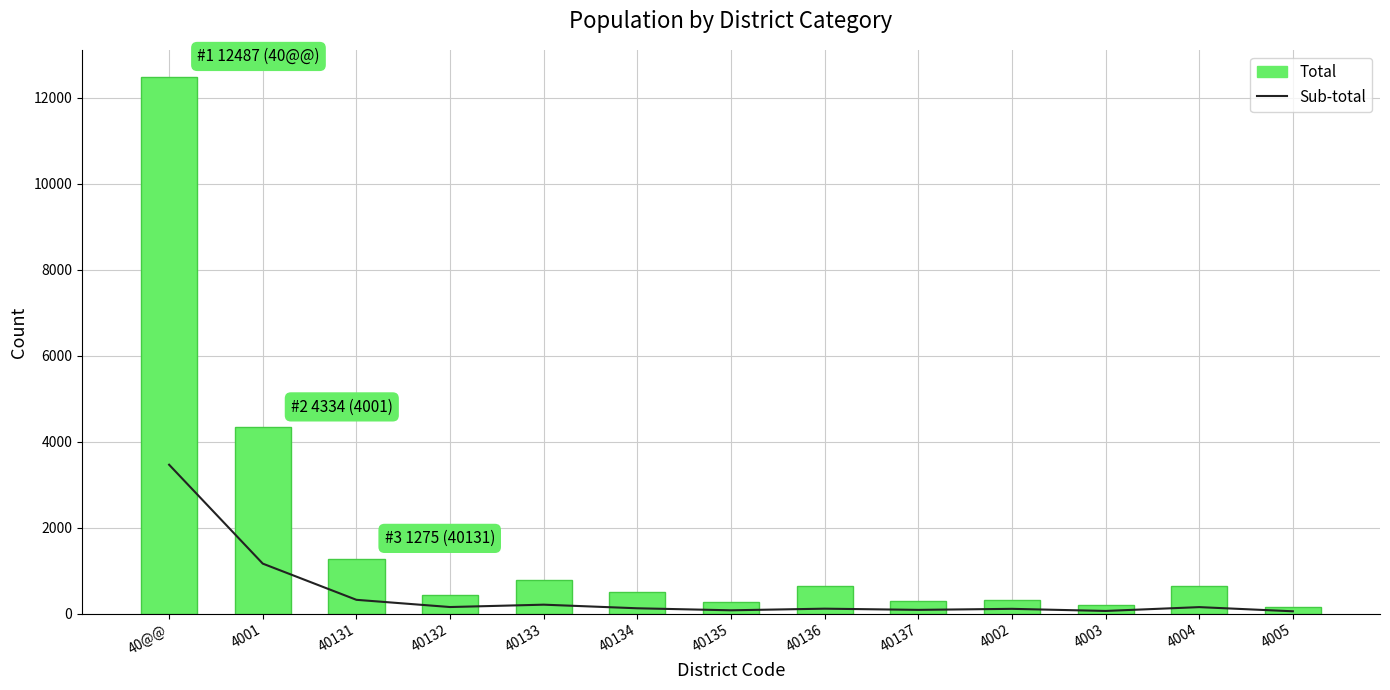

At which category is the sum across all series the highest?

40@@